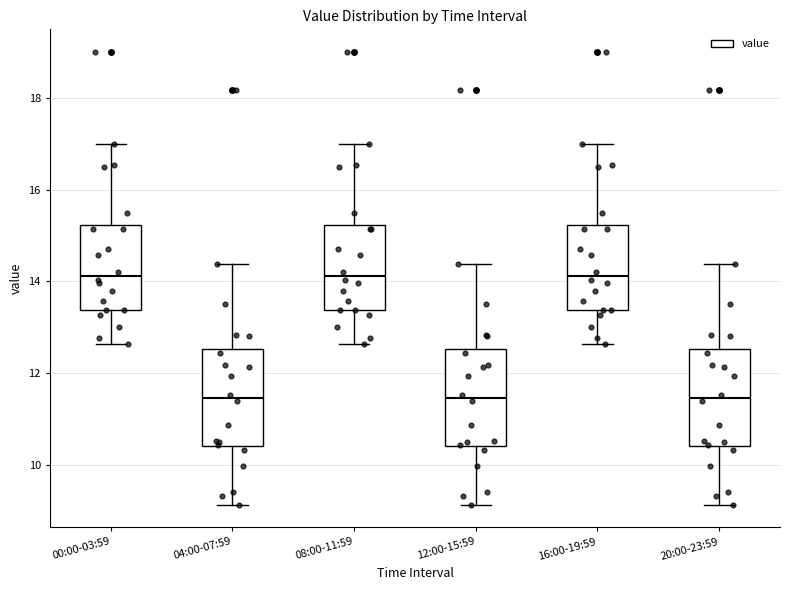

Where is the lower edge of the box for 04:00-07:59 on the y-axis? The values are not printed on the chart, so give them approximately, as read against the axis.

10.4